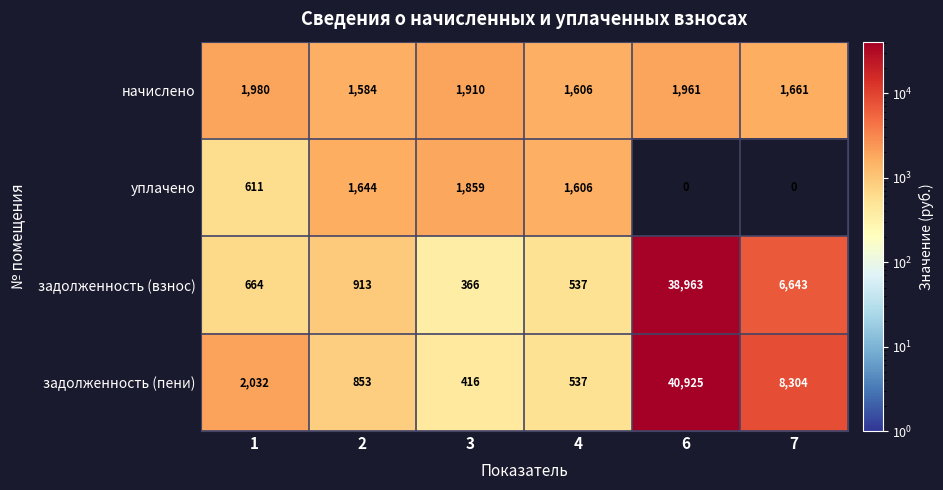

Read the начислено value at 2, to the nearest 50.

1600